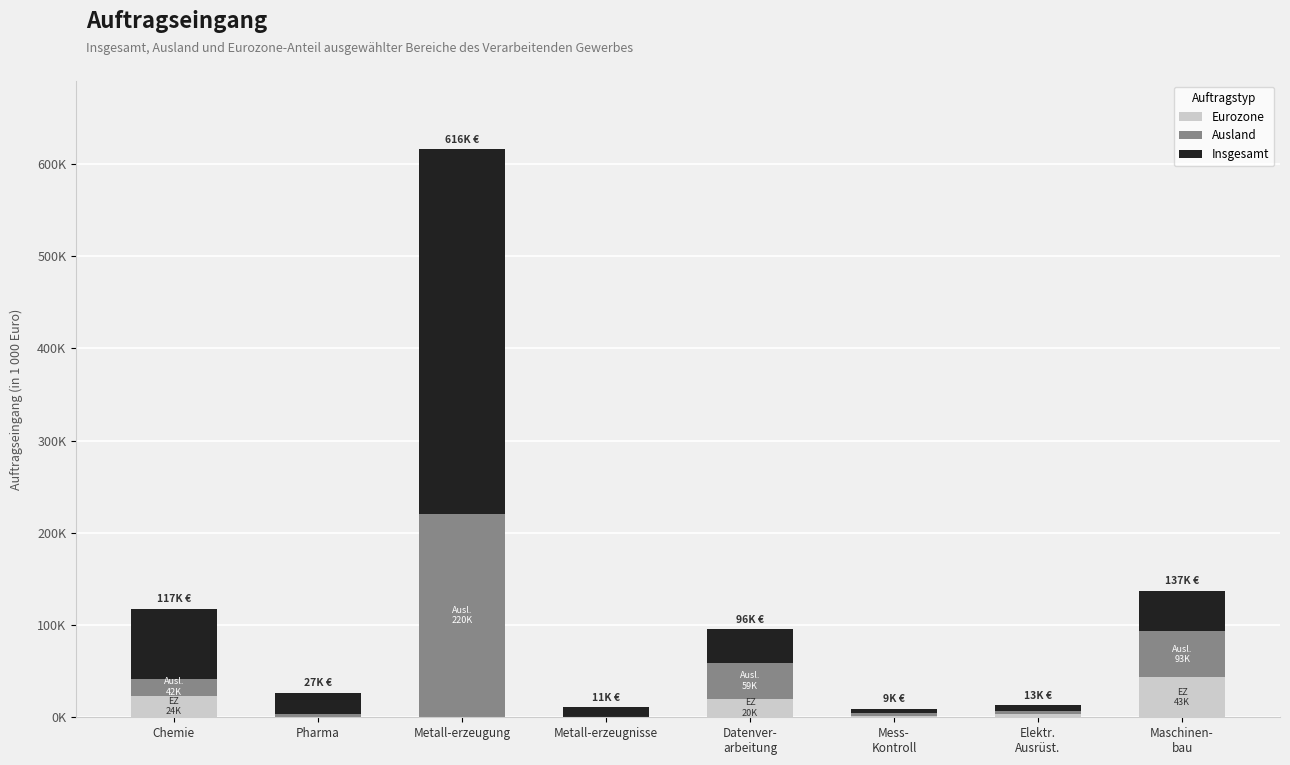

What is the sum of all Insgesamt values?

596324.5